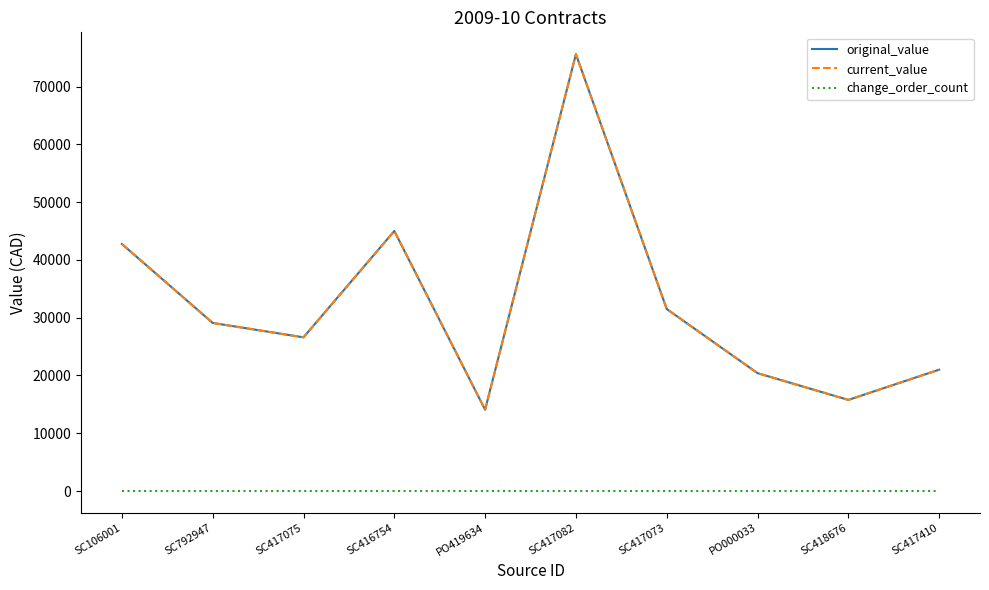

Is this an area chart (filled region under the line)?

No